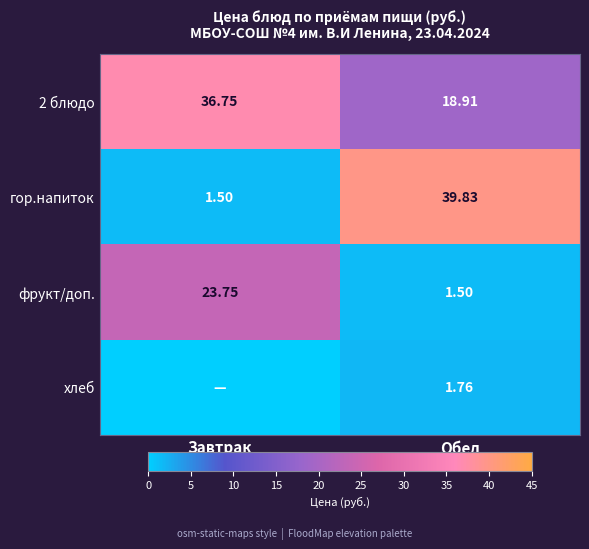

List the labels in order of гор.напиток value, smallest first.

Завтрак, Обед